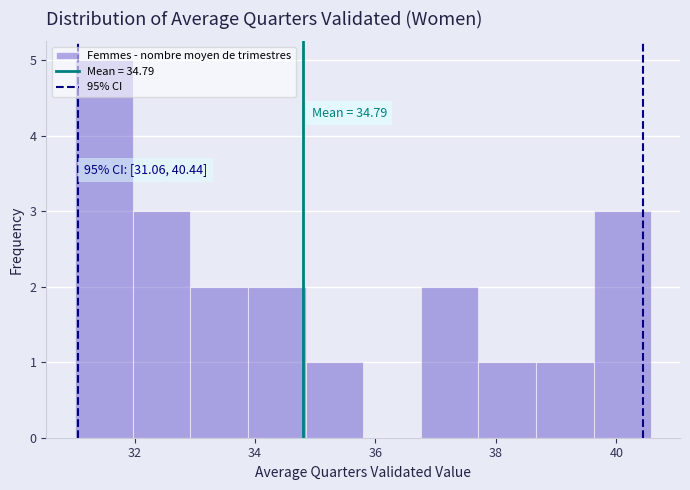

Which range on the x-axis has the tallest bar?

31.0 to 32.0